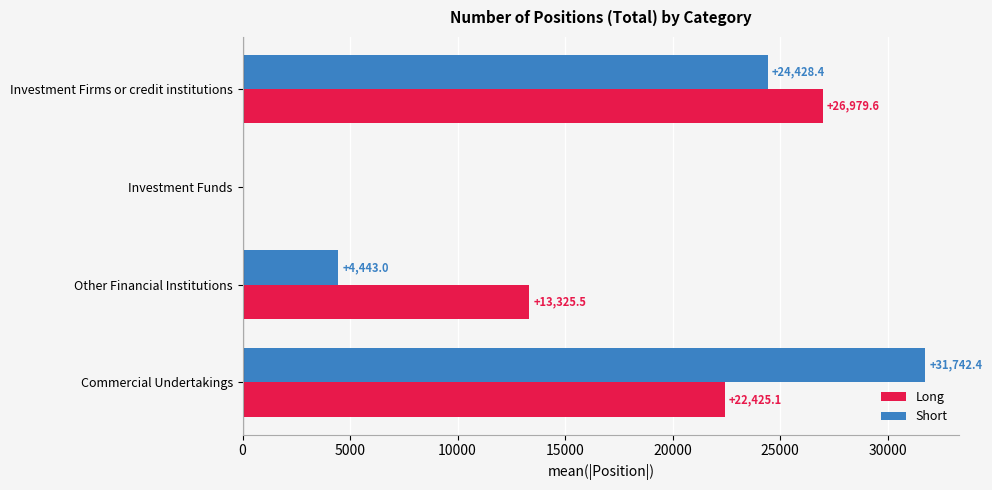

At which label is Short closest to 15871?

Investment Firms or credit institutions